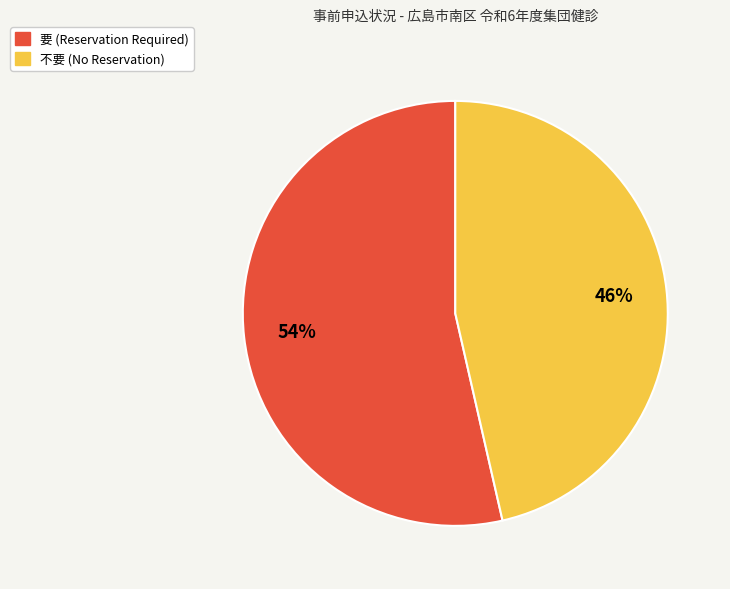

Rank the categories by value from highest to lowest.

要, 不要